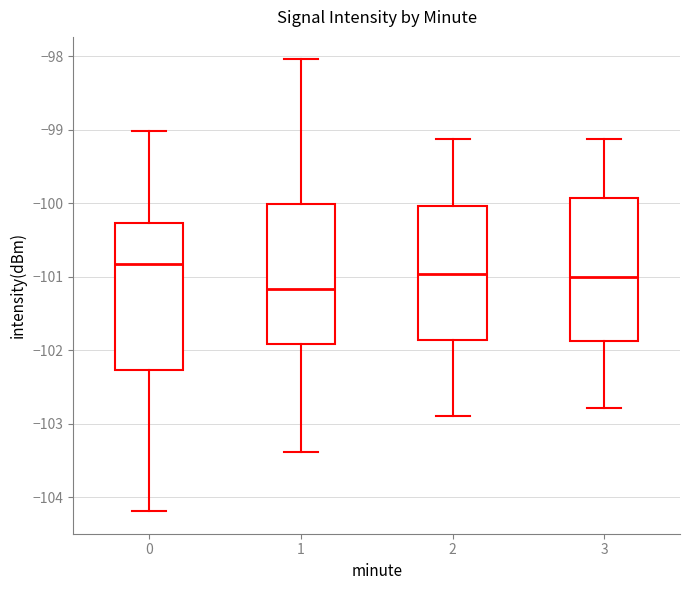

Which box's median line is the lowest?

1